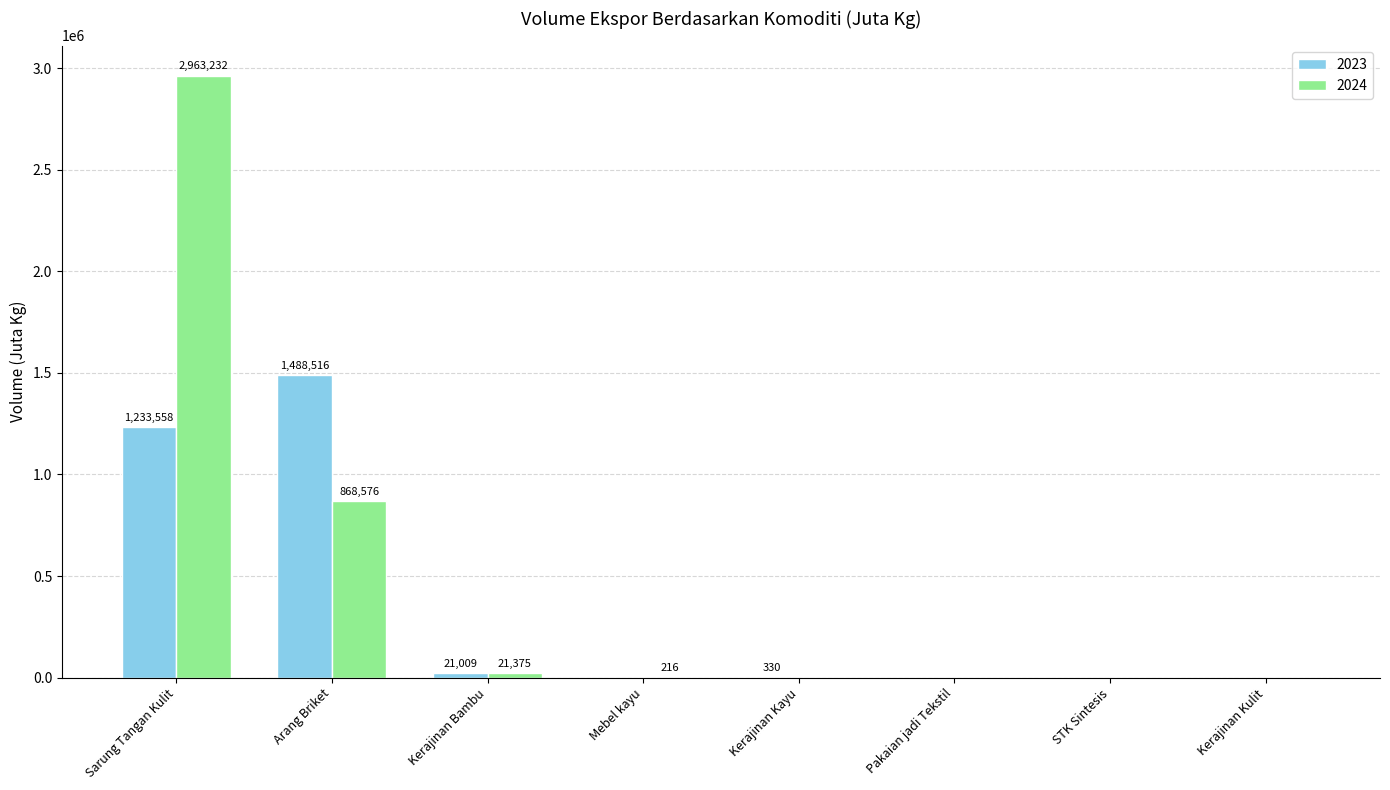

Between Sarung Tangan Kulit and STK Sintesis, which series saw the biggest shift?

2024